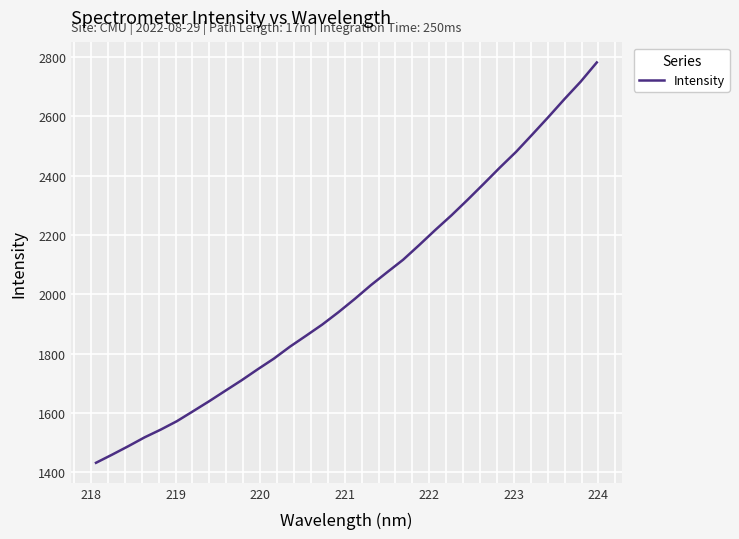

What is the maximum value shown in the chart?

2781.9